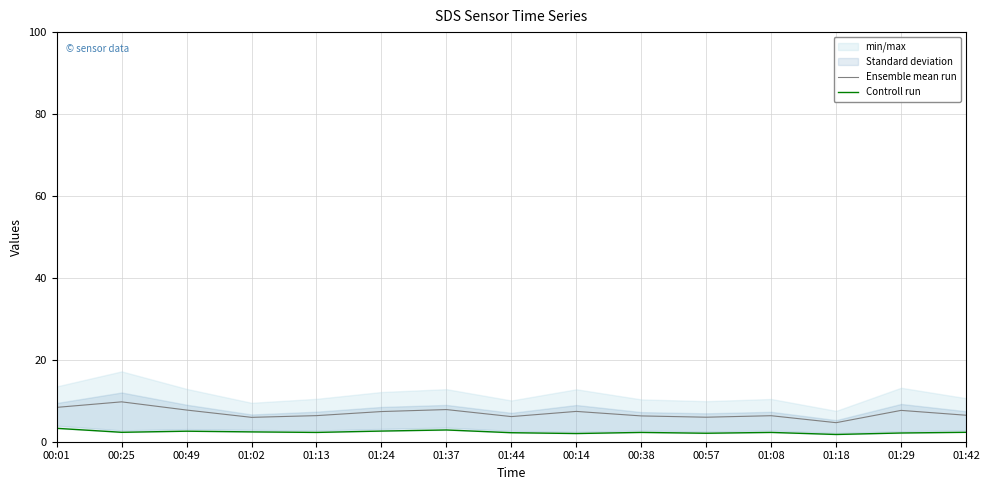

Is the value of Controll run at 00:14 greater than the value of Ensemble mean run at 01:42?

No